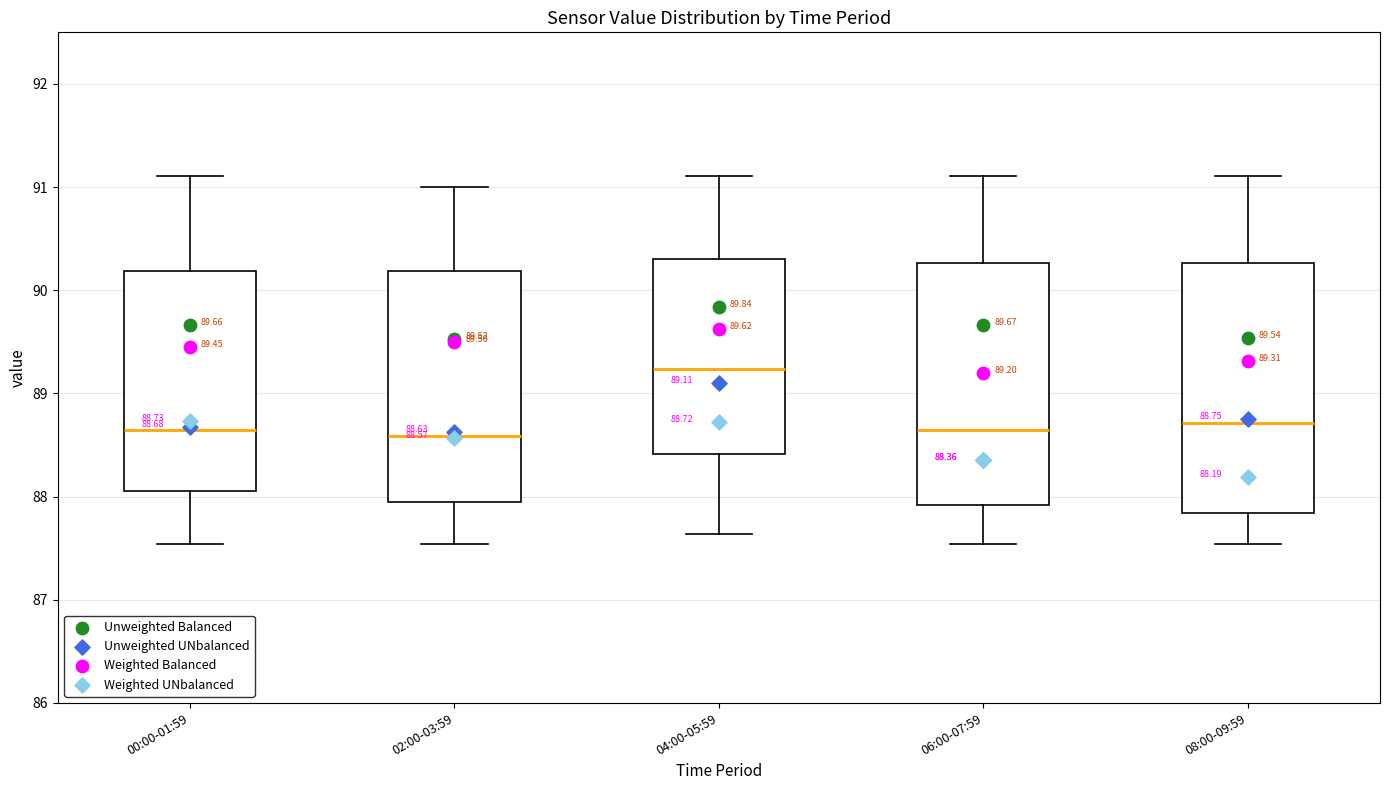

Which box has the highest median line?

04:00-05:59